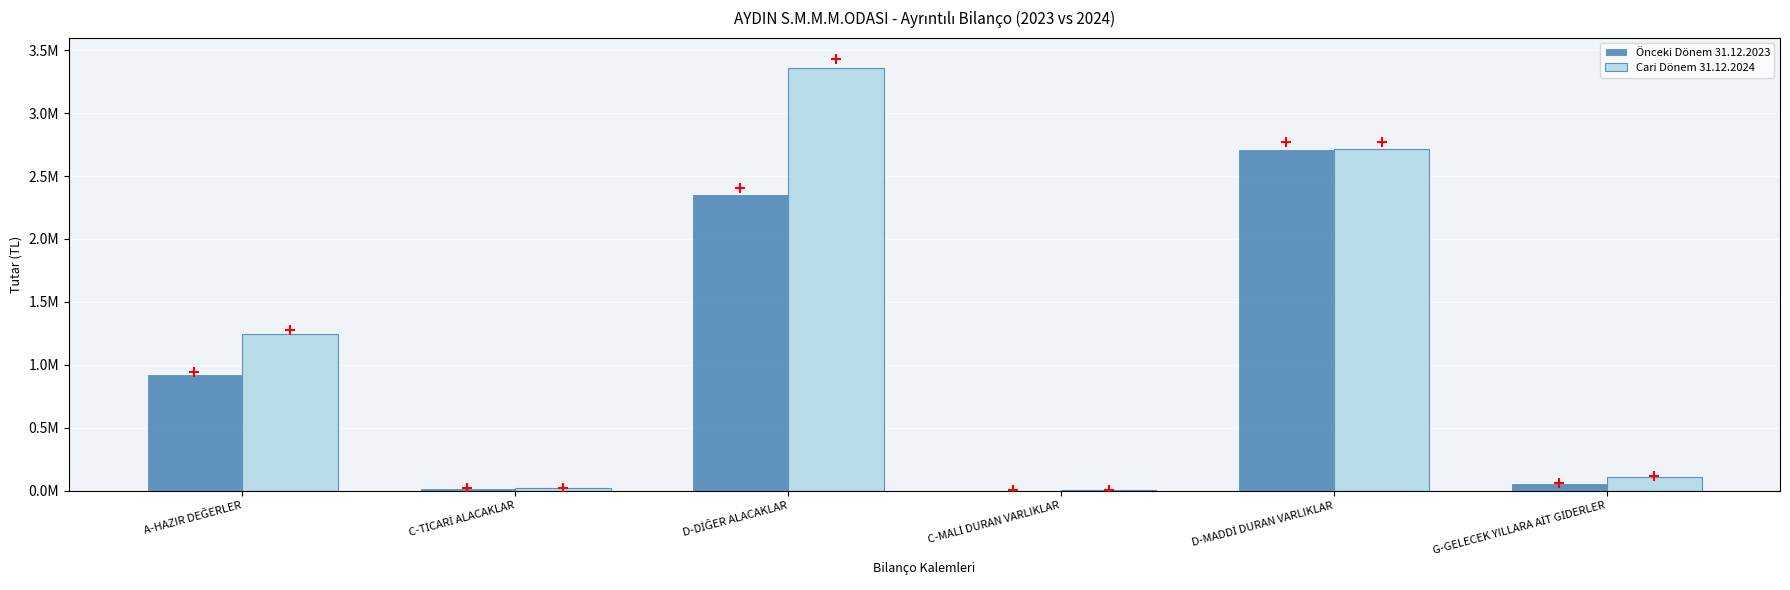

The value of Cari Dönem 31.12.2024 at D-DİĞER ALACAKLAR is 5893171.3. True or false?

False